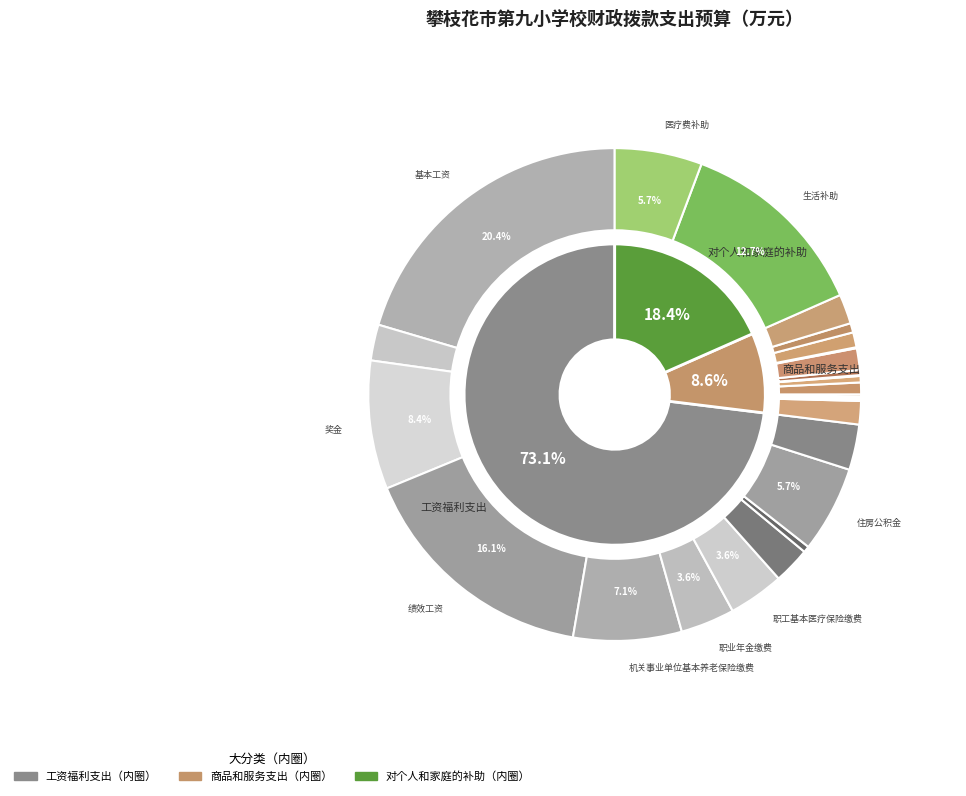

What is the change in value from 商品和服务支出 to 对个人和家庭的补助?

+88.5